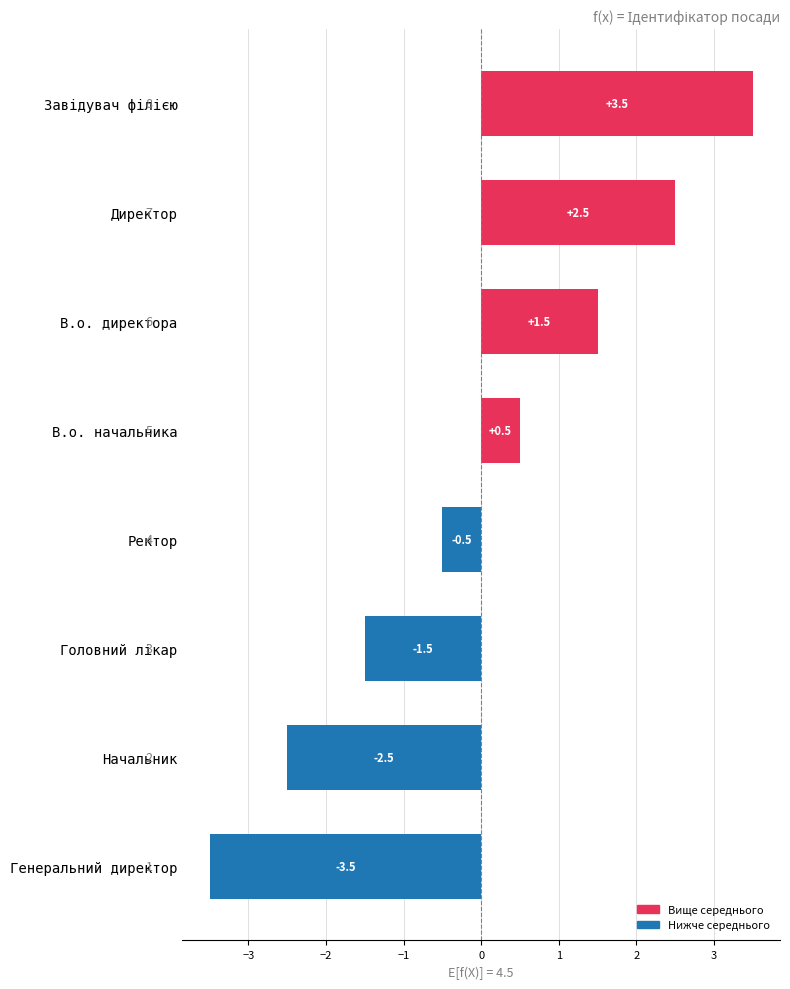

What is the maximum value shown in the chart?

3.5